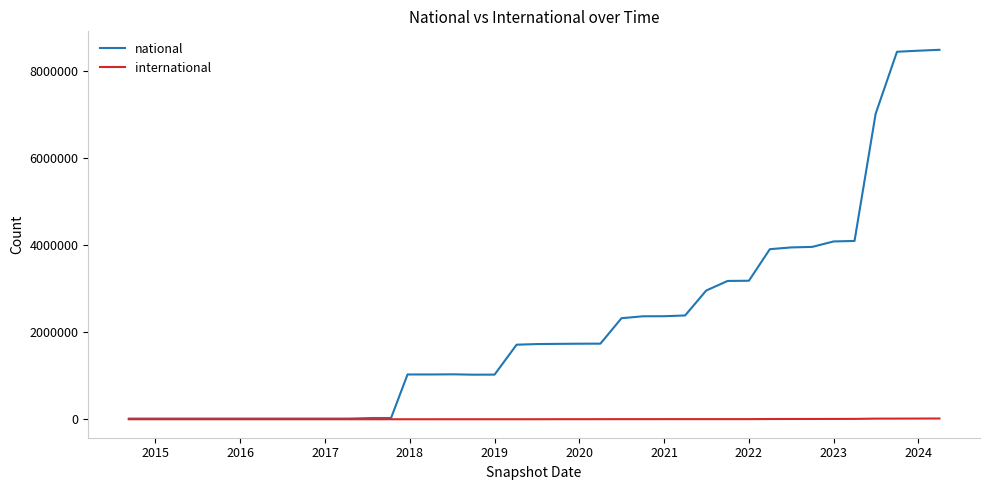

Which series has the largest total across all categories?

national